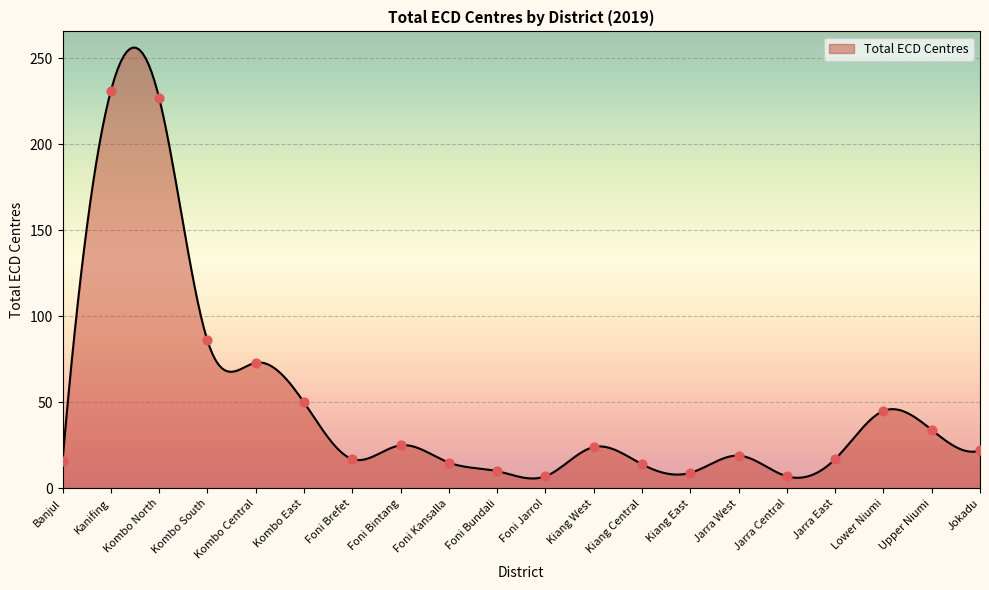

Between Kombo North and Foni Bintang, which is larger?

Kombo North